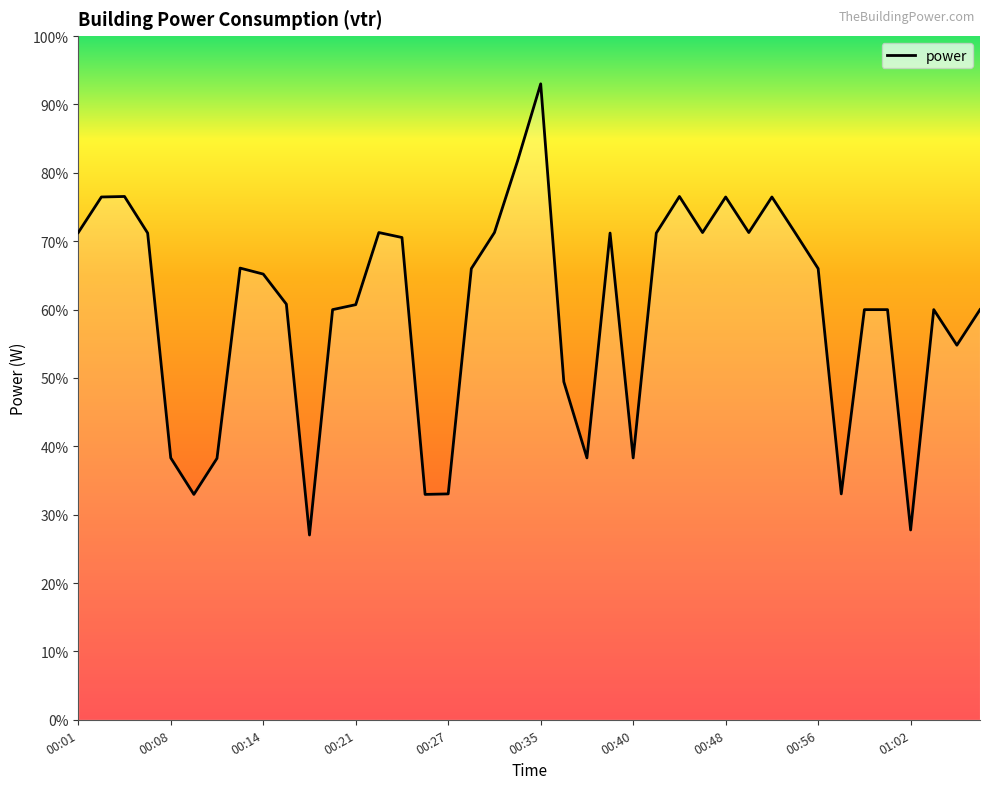

What is the smallest value displayed?

27.0